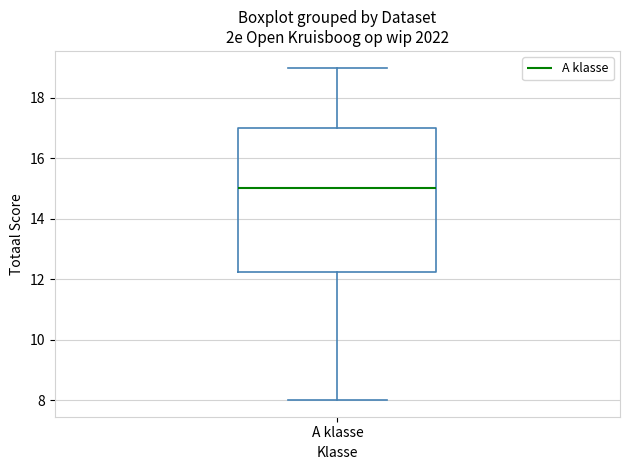

Read this box plot against the y-axis: the position of the median line, the range covered by the box, and the ends of both whiskers. The values are not printed on the chart, so give them approximately, as read against the axis.

median 15.0, box 12.2 to 17.0, whiskers 8.0 to 19.0